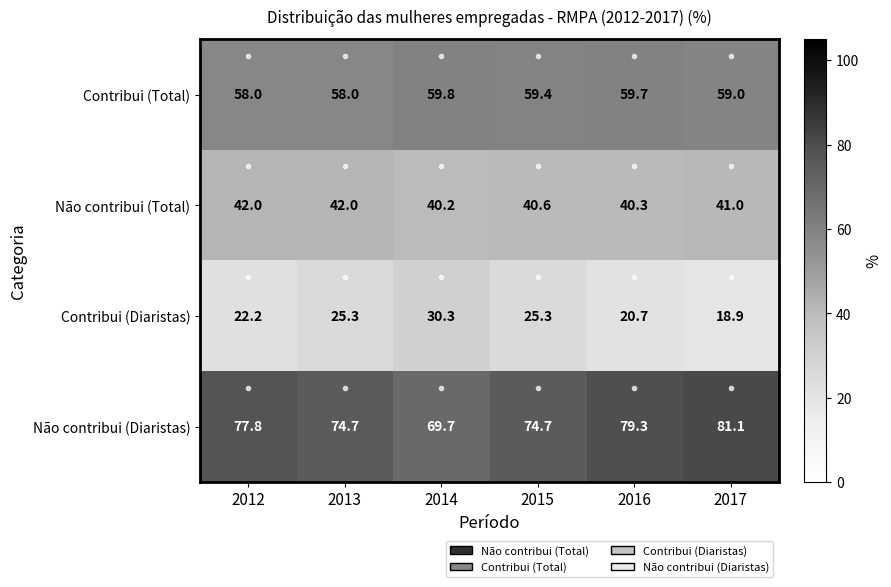

What is the difference between the maximum and minimum values in the Contribui (Total) series?

1.8